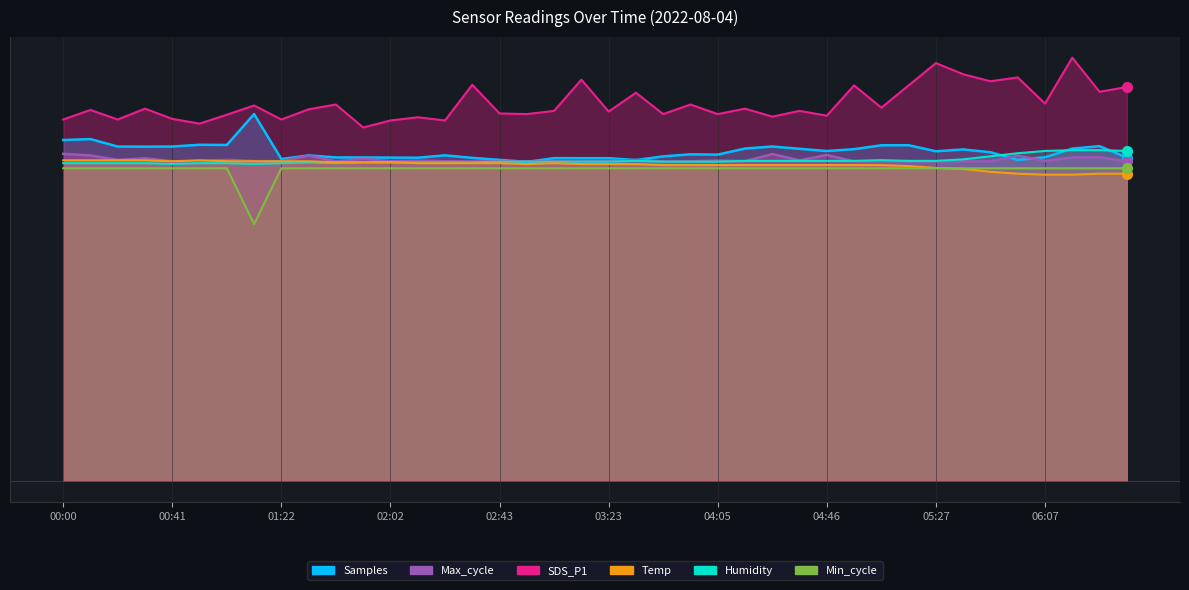

Read the Samples value at 02:53.

20000.0